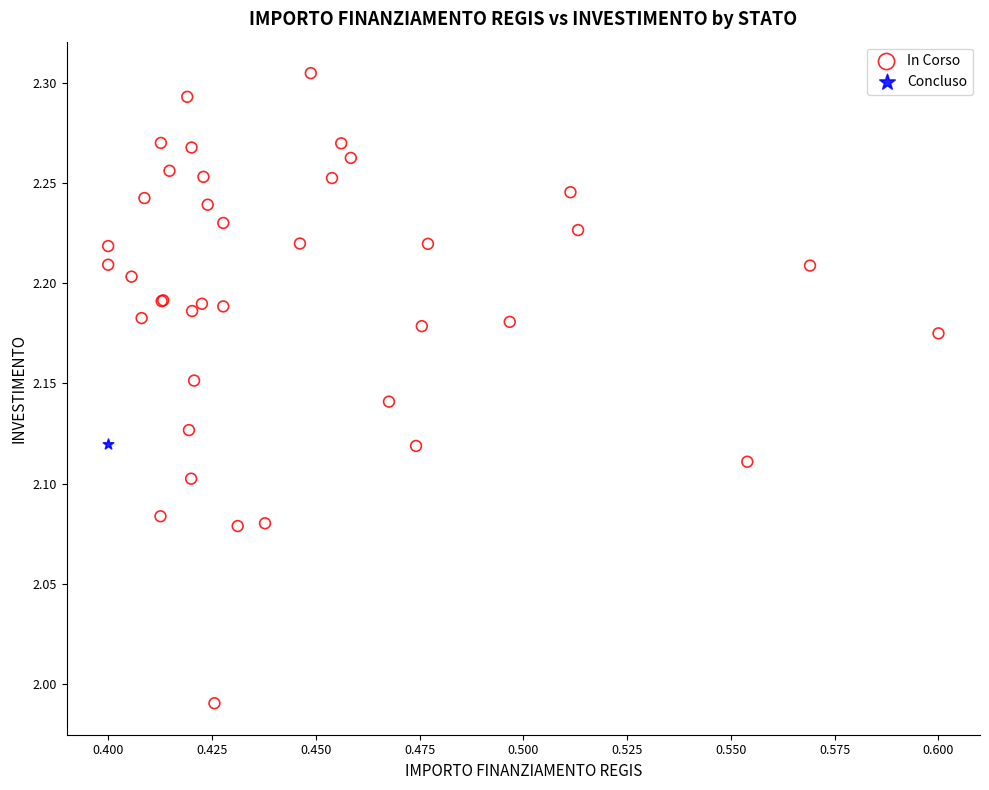

What are all the series names shown in the legend?

In Corso, Concluso